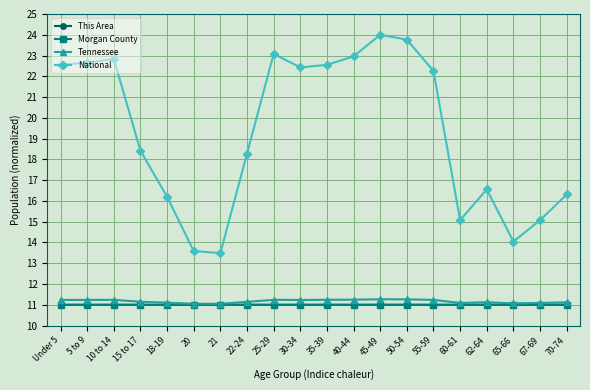

What are all the series names shown in the legend?

This Area, Morgan County, Tennessee, National